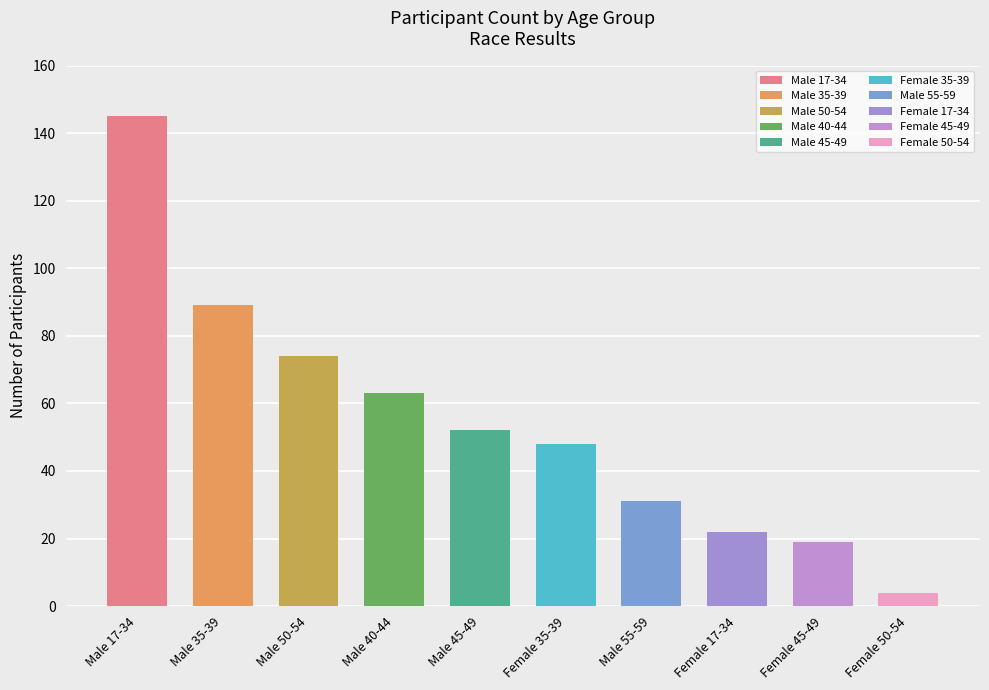

True or false: the data shows 74 at Male 50-54.

True